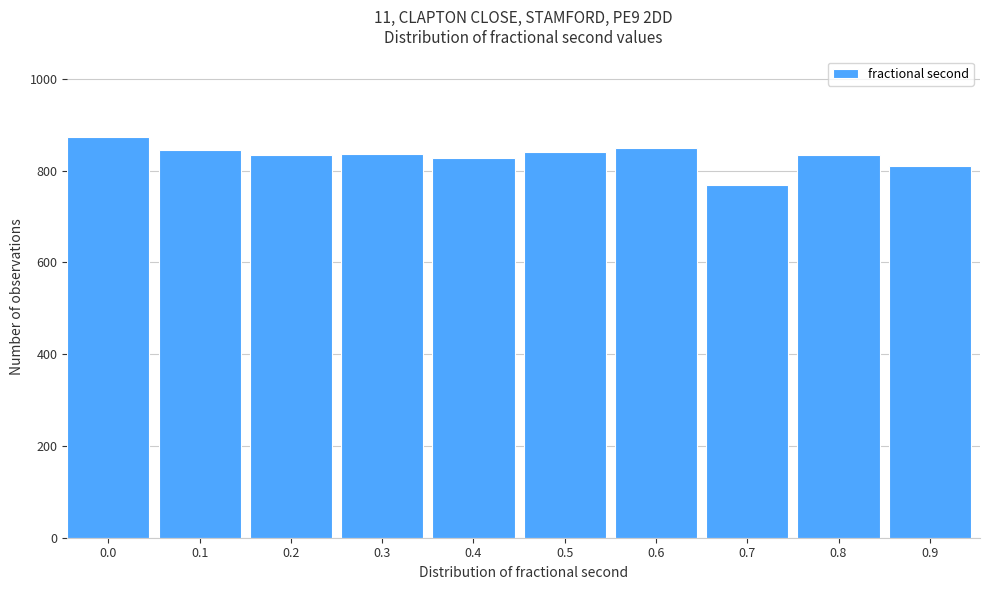

The value at 0.3 is 836. True or false?

True